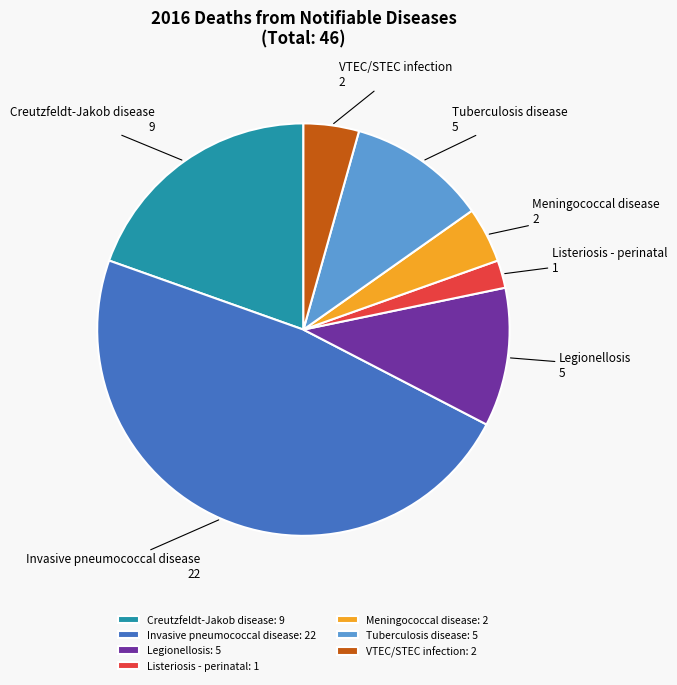

Does any single category account for the majority?

No